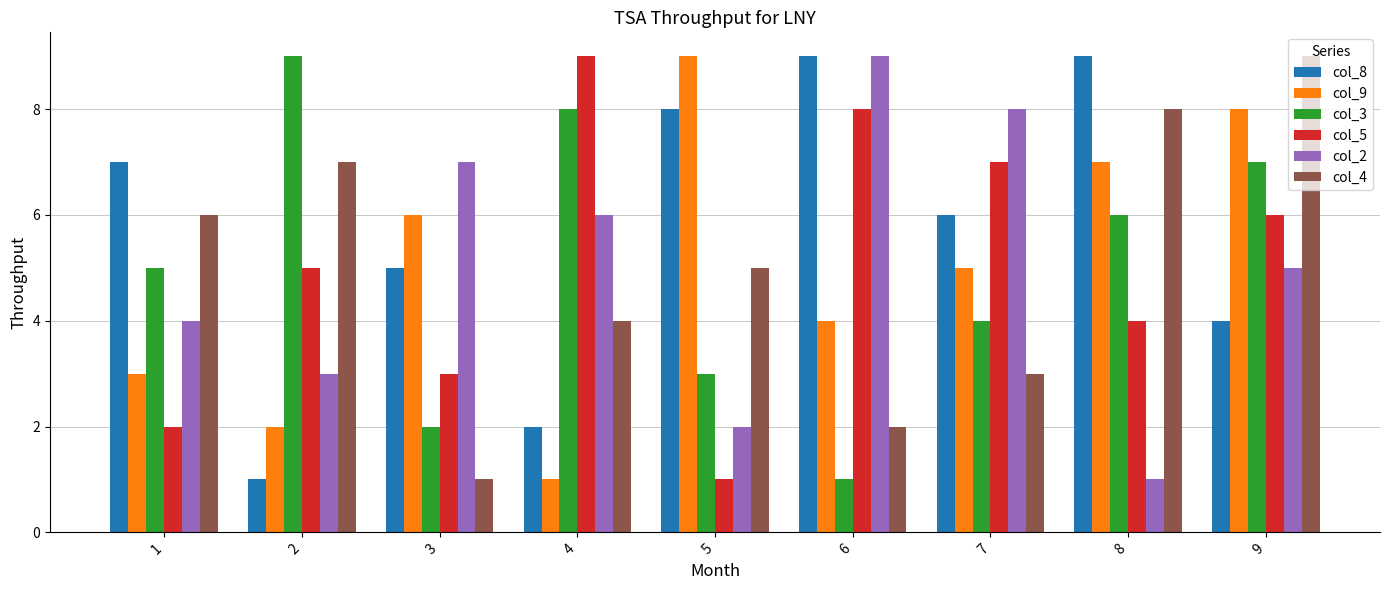

What is the greatest value displayed?

9